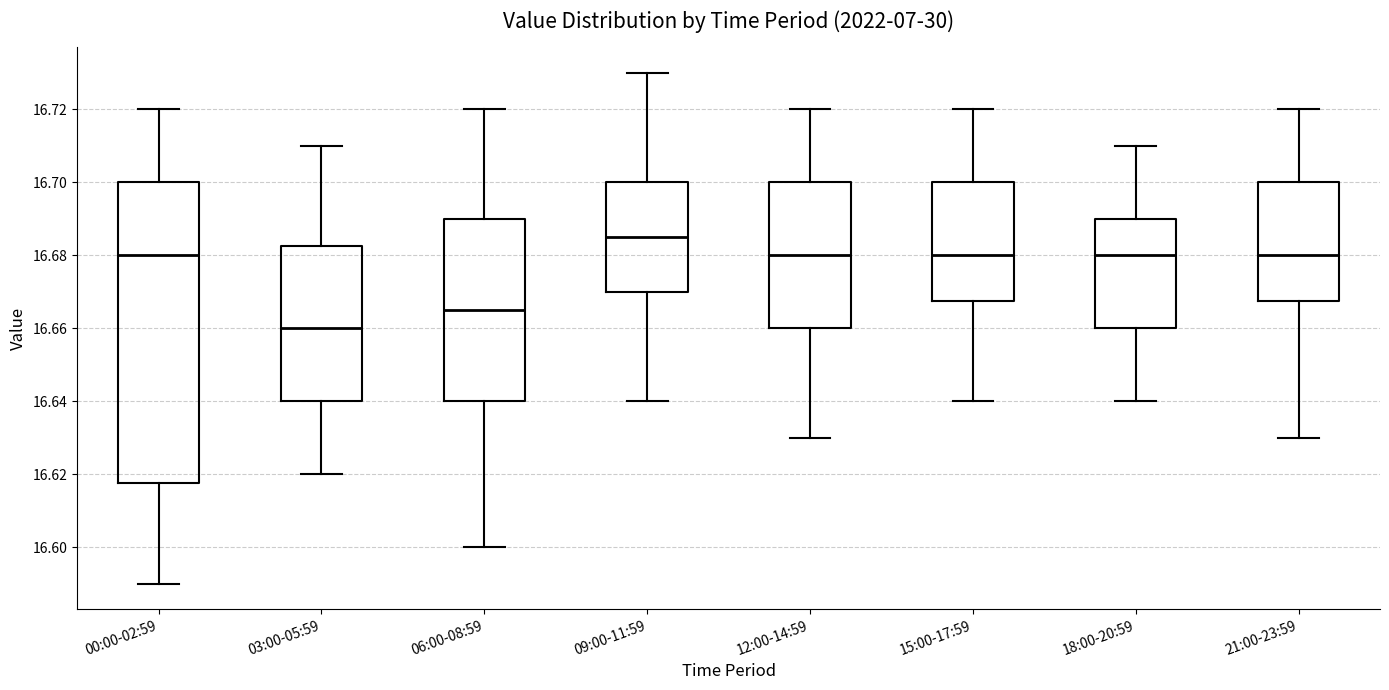

Reading left to right, read every box against the y-axis: the position of its median line, the range the box covers, and the ends of its whiskers. The values are not printed on the chart, so give them approximately, as read against the axis.

00:00-02:59: median 16.680, box 16.618 to 16.700, whiskers 16.590 to 16.720
03:00-05:59: median 16.660, box 16.640 to 16.682, whiskers 16.620 to 16.710
06:00-08:59: median 16.666, box 16.640 to 16.690, whiskers 16.600 to 16.720
09:00-11:59: median 16.686, box 16.670 to 16.700, whiskers 16.640 to 16.730
12:00-14:59: median 16.680, box 16.660 to 16.700, whiskers 16.630 to 16.720
15:00-17:59: median 16.680, box 16.668 to 16.700, whiskers 16.640 to 16.720
18:00-20:59: median 16.680, box 16.660 to 16.690, whiskers 16.640 to 16.710
21:00-23:59: median 16.680, box 16.668 to 16.700, whiskers 16.630 to 16.720